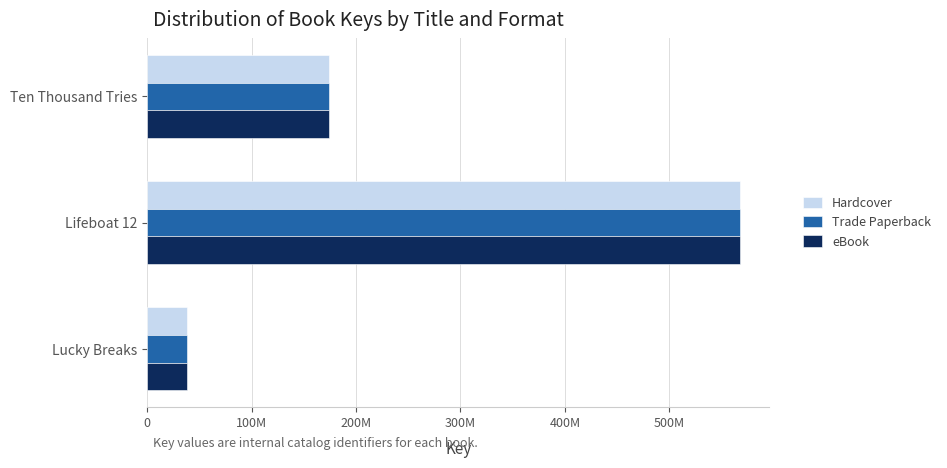

What are all the series names shown in the legend?

Hardcover, Trade Paperback, eBook